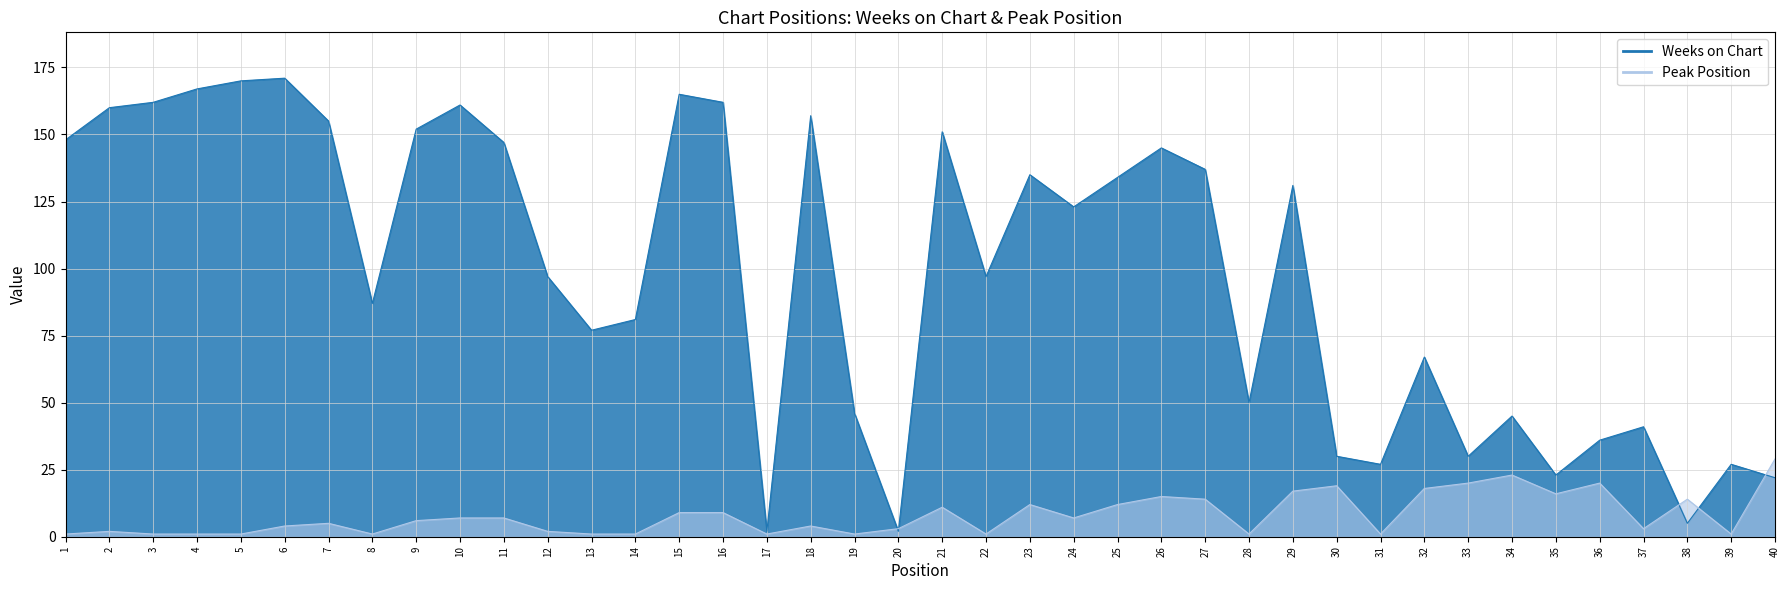

True or false: Peak Position and Weeks on Chart intersect in this chart.

True